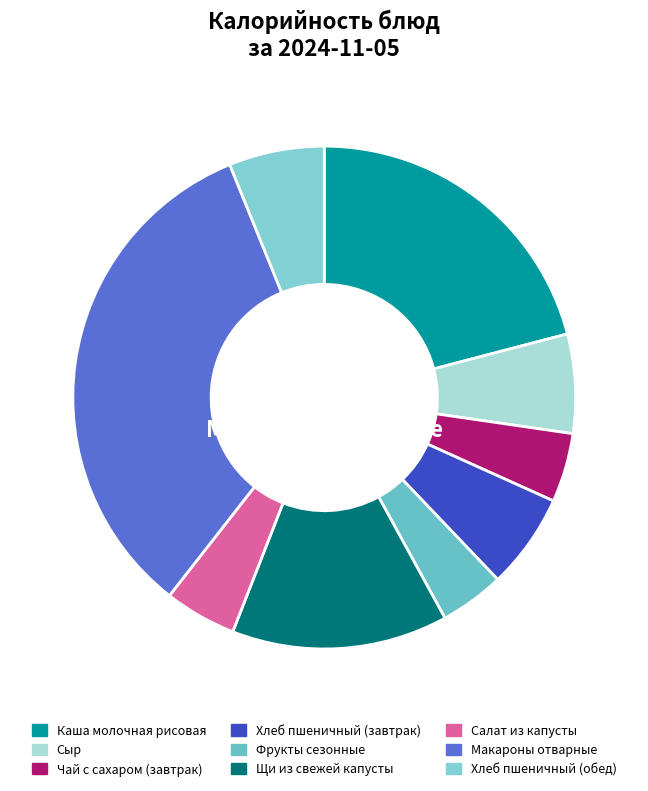

To the nearest percent, what is the average slice percentage?

11%